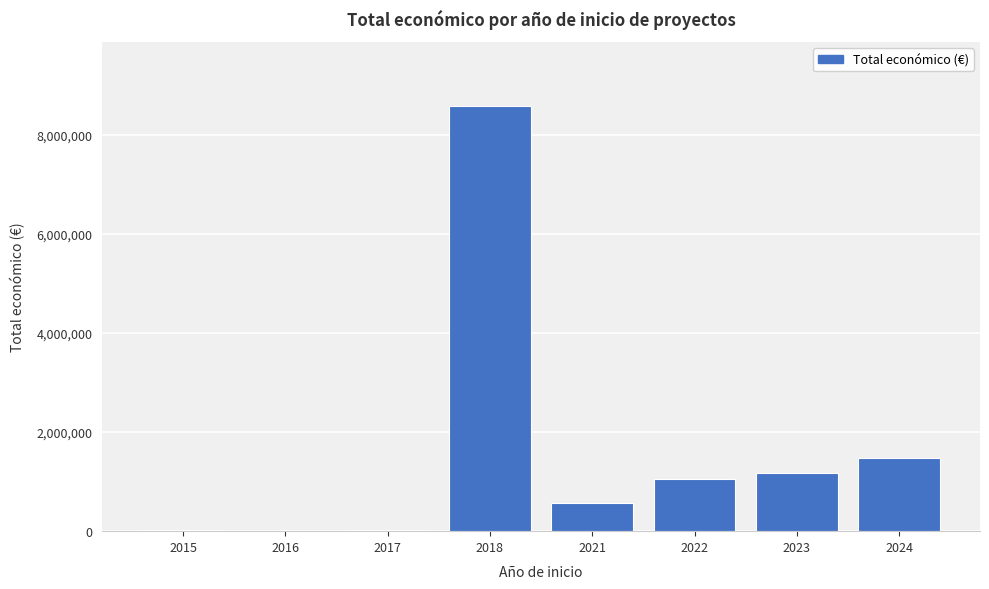

The value at 2022 is 1056826. True or false?

True